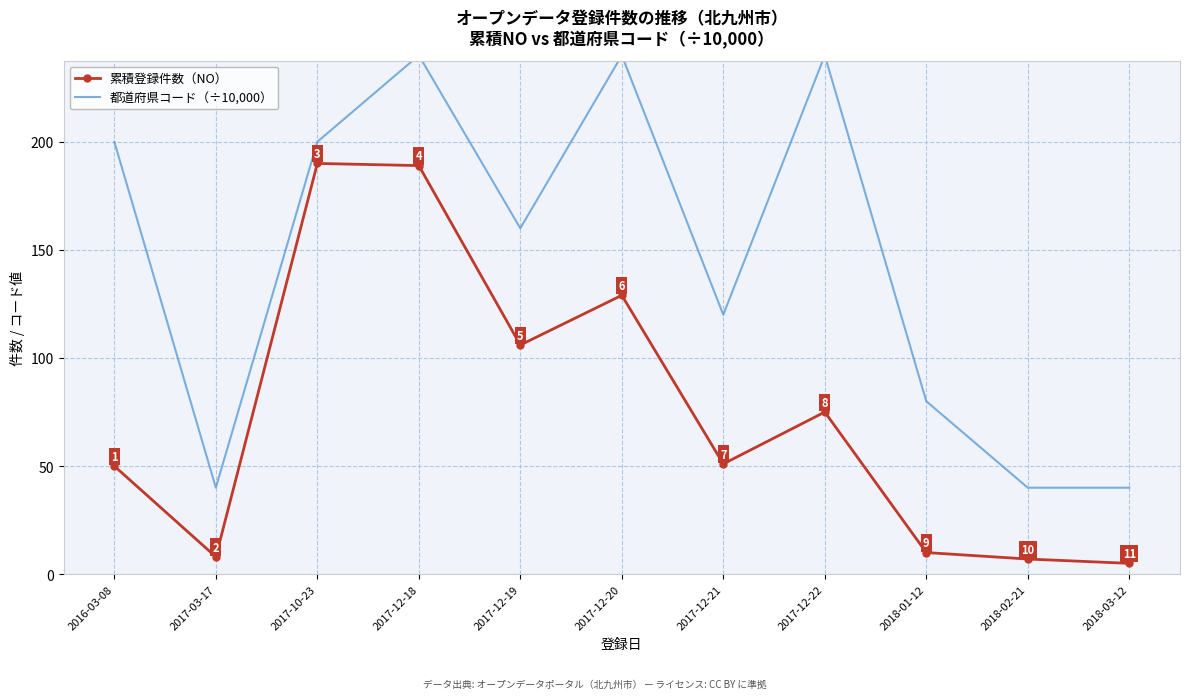

Reading left to right, extract all data points from this chart.

累積登録件数（NO）: 2016-03-08=50	2017-03-17=8	2017-10-23=190	2017-12-18=189	2017-12-19=106	2017-12-20=129	2017-12-21=51	2017-12-22=75	2018-01-12=10	2018-02-21=7	2018-03-12=5
都道府県コード（÷10,000）: 2016-03-08=200	2017-03-17=40	2017-10-23=200	2017-12-18=240	2017-12-19=160	2017-12-20=240	2017-12-21=120	2017-12-22=240	2018-01-12=80	2018-02-21=40	2018-03-12=40